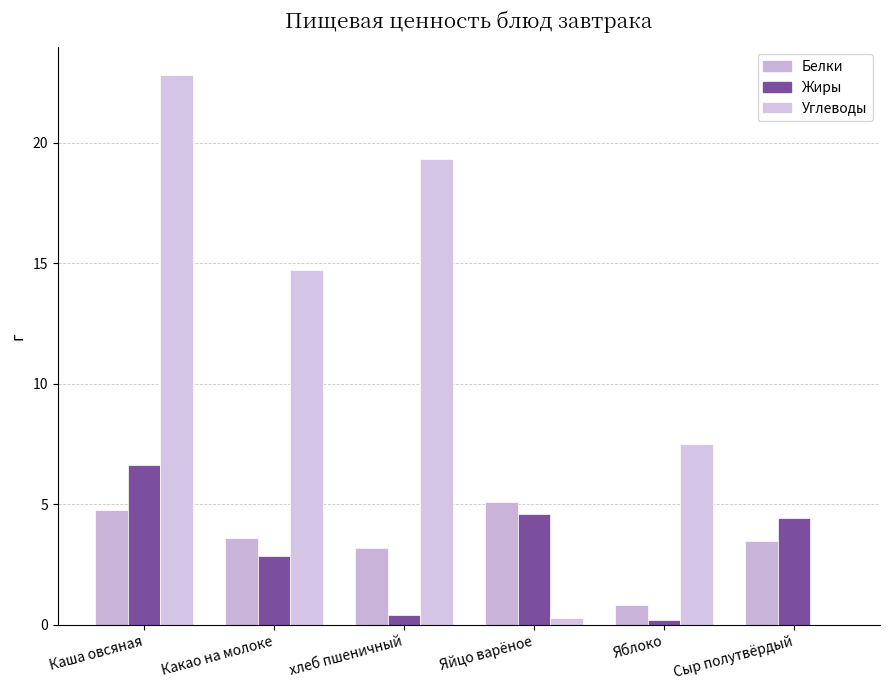

Is the value of Углеводы at Яблоко greater than the value of Жиры at Яблоко?

Yes